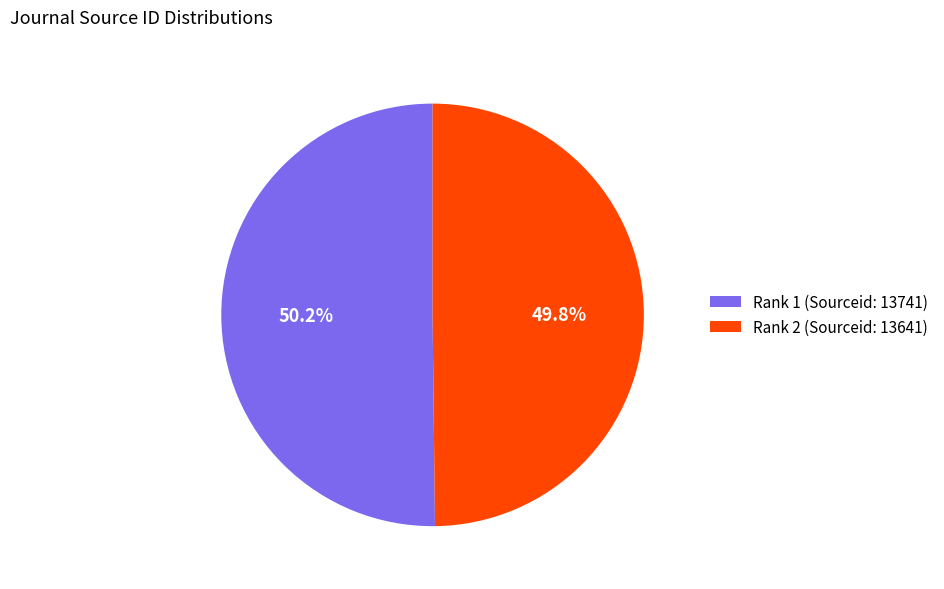

Approximately how many times larger is the value at Rank 2 (Sourceid: 13641) compared to Rank 1 (Sourceid: 13741)?

1.0